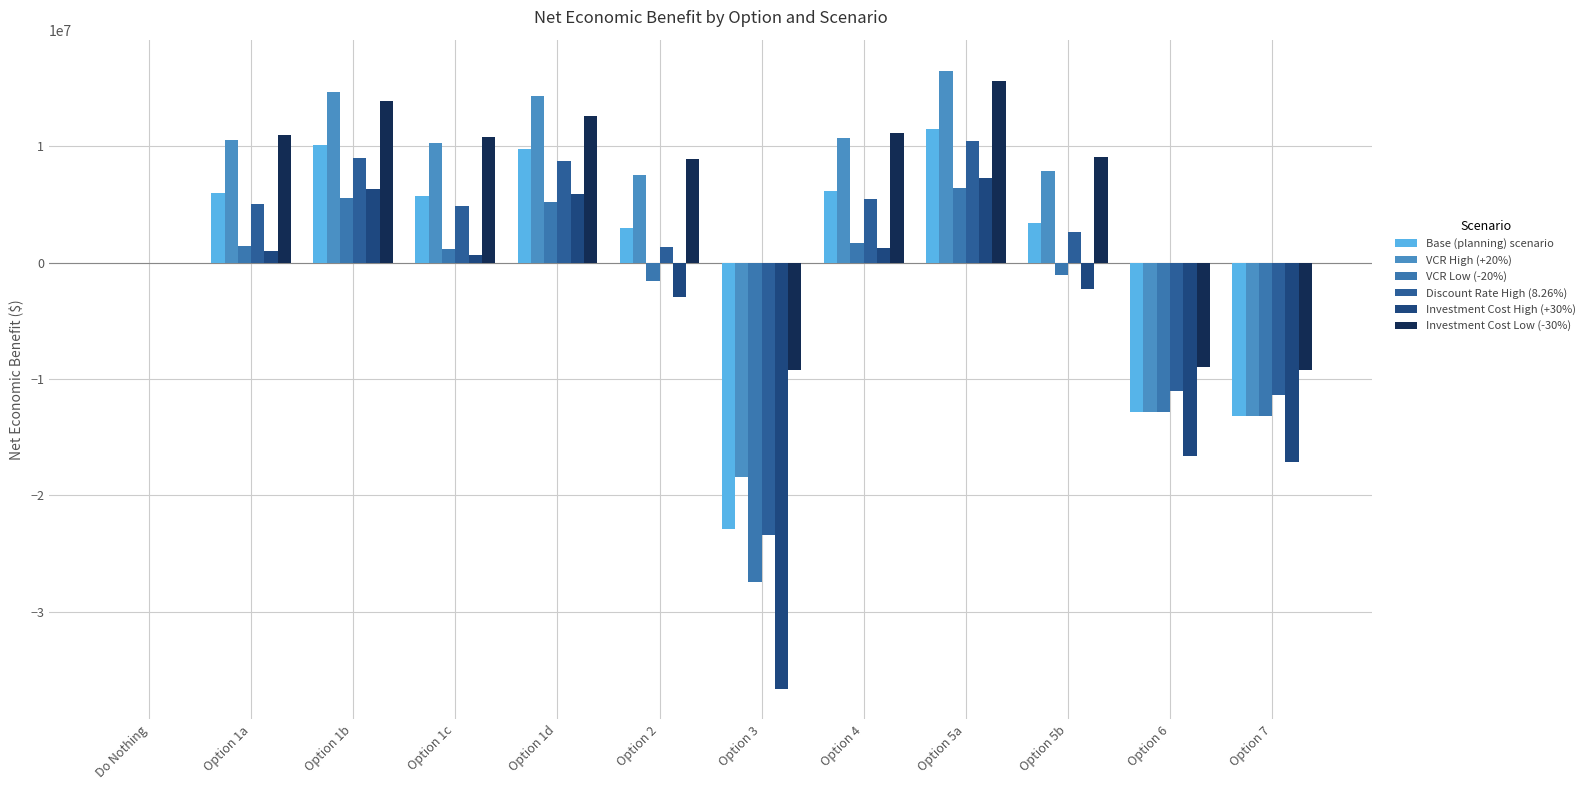

Rank the series at Option 3 from lowest to highest value.

Investment Cost High (+30%), VCR Low (-20%), Discount Rate High (8.26%), Base (planning) scenario, VCR High (+20%), Investment Cost Low (-30%)